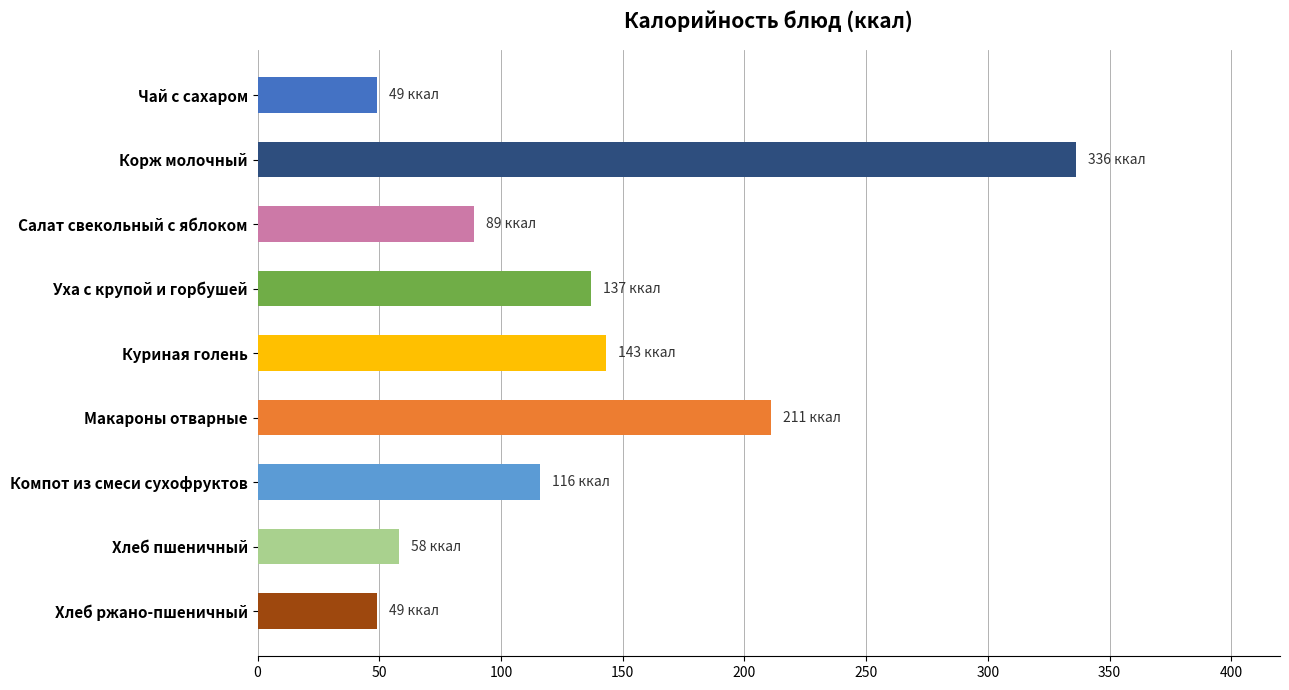

What is the minimum value shown in the chart?

49